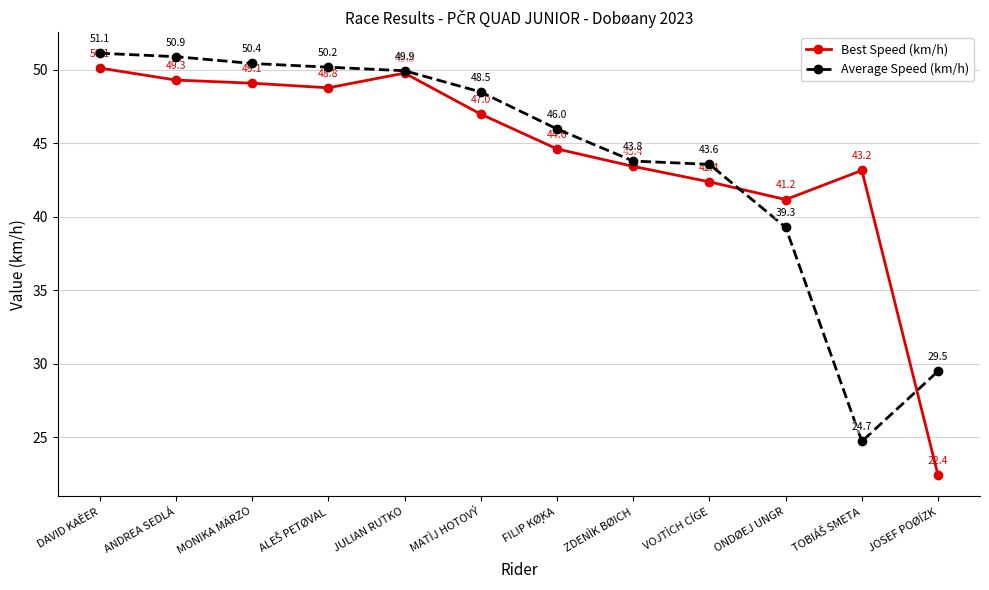

Which series has the widest spread of values?

Best Speed (km/h)